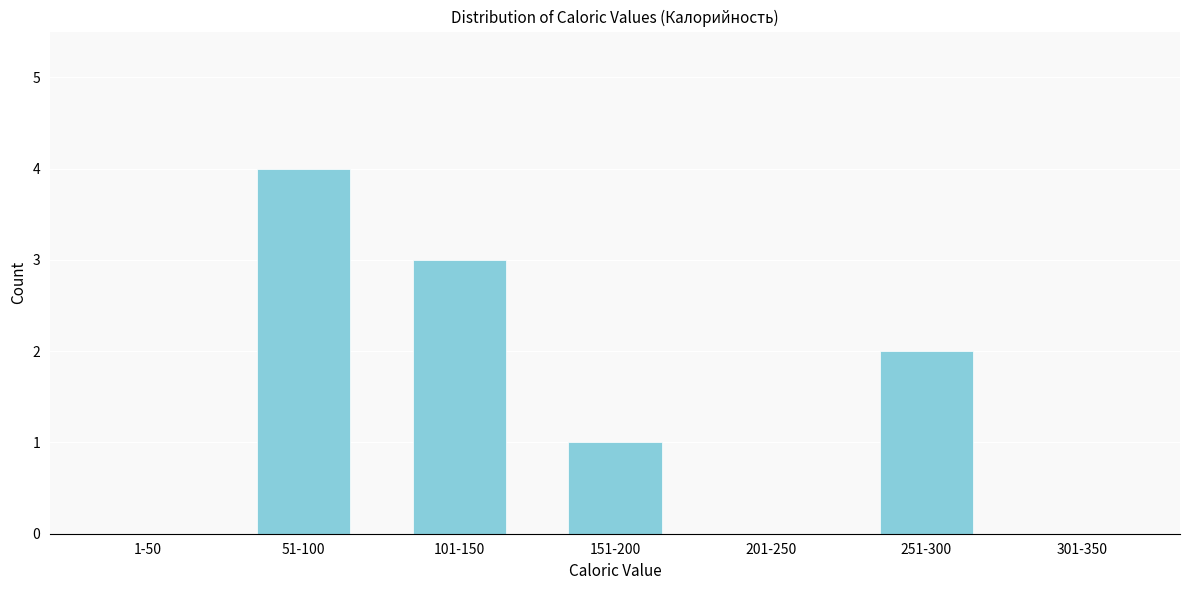

Reading left to right, list all the values displayed in this chart.

1-50=0	51-100=4	101-150=3	151-200=1	201-250=0	251-300=2	301-350=0